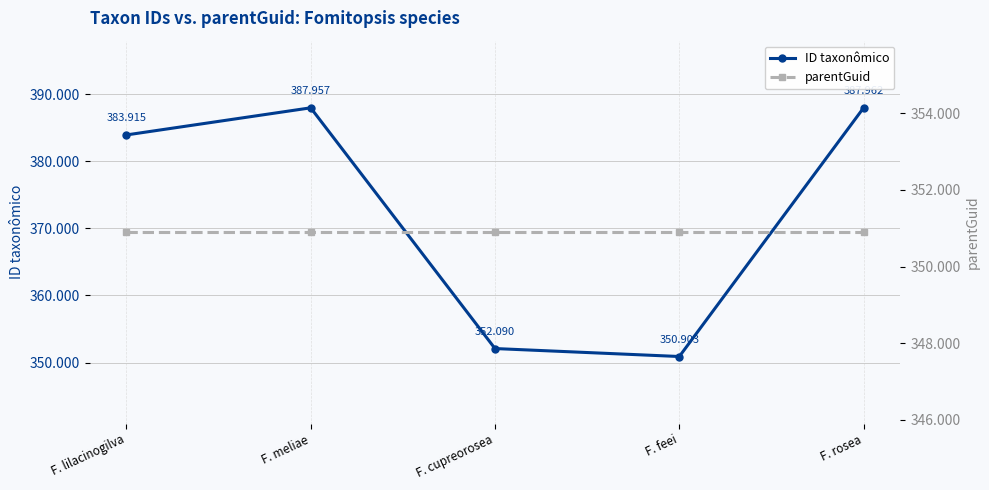

What is the label of the 4th point from the right?

F. meliae